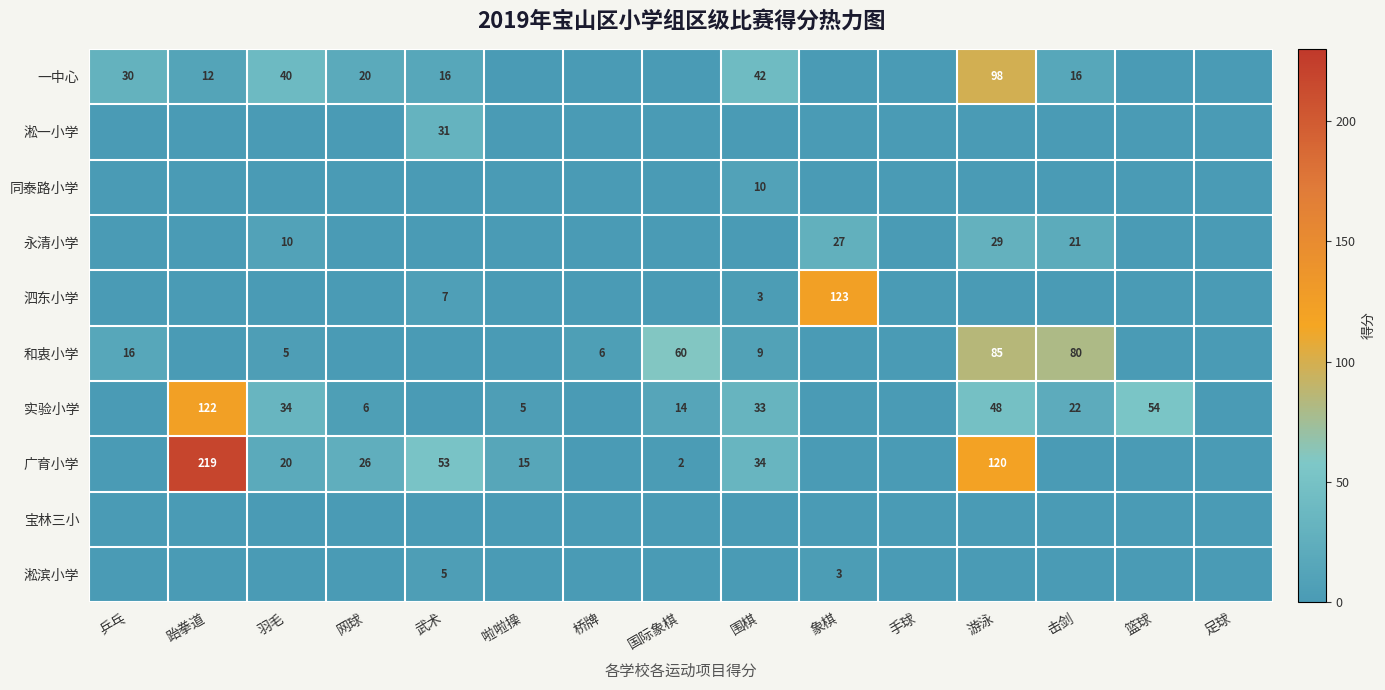

True or false: 和衷小学 has a value of 6 at 桥牌.

True